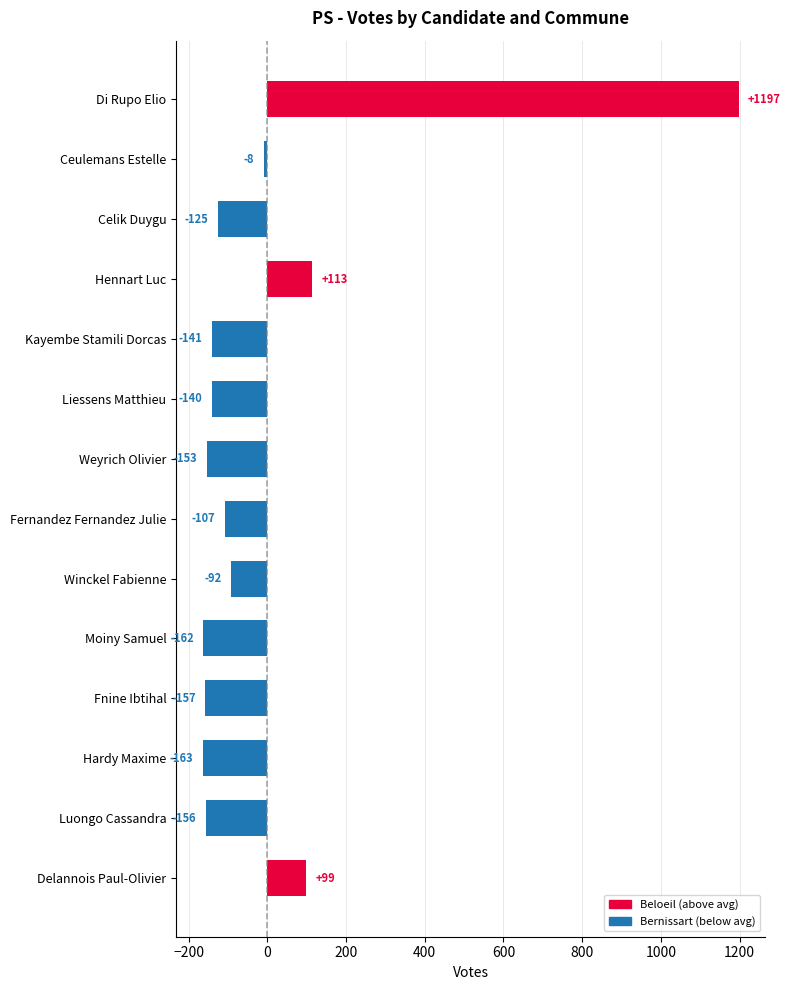

What is the greatest value displayed?

1197.4